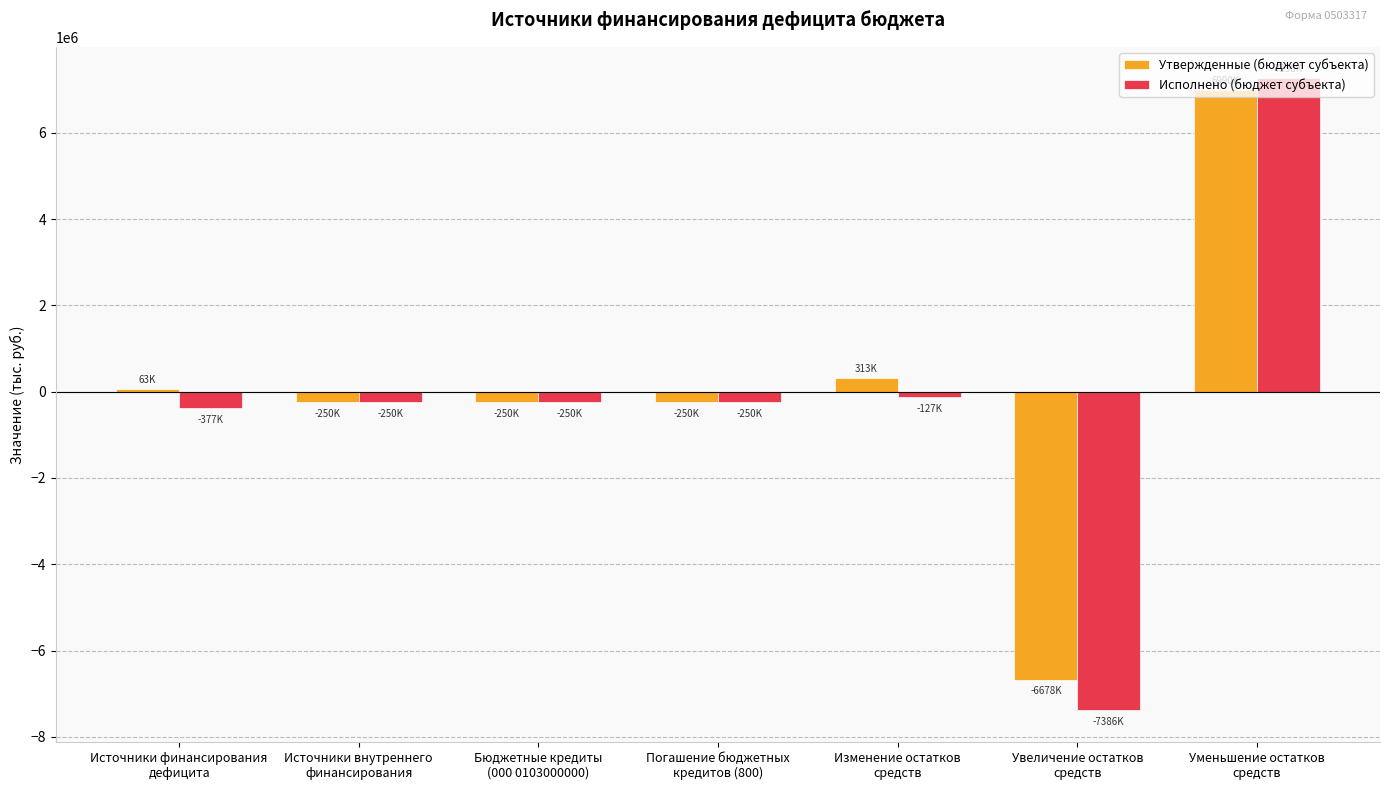

How many categories are shown in the chart?

7